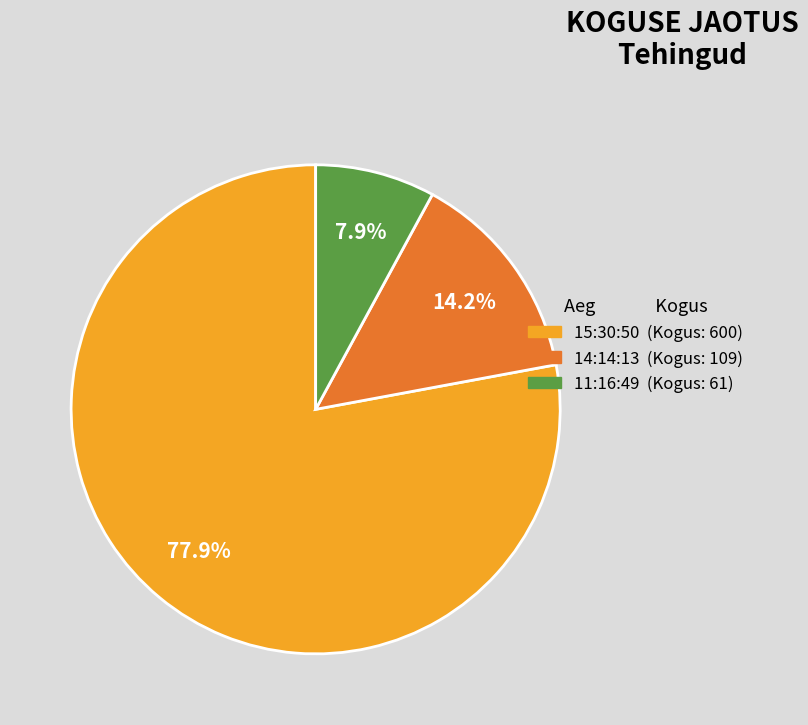

Do 11:16:49 and 14:14:13 together represent more than half of the pie?

No